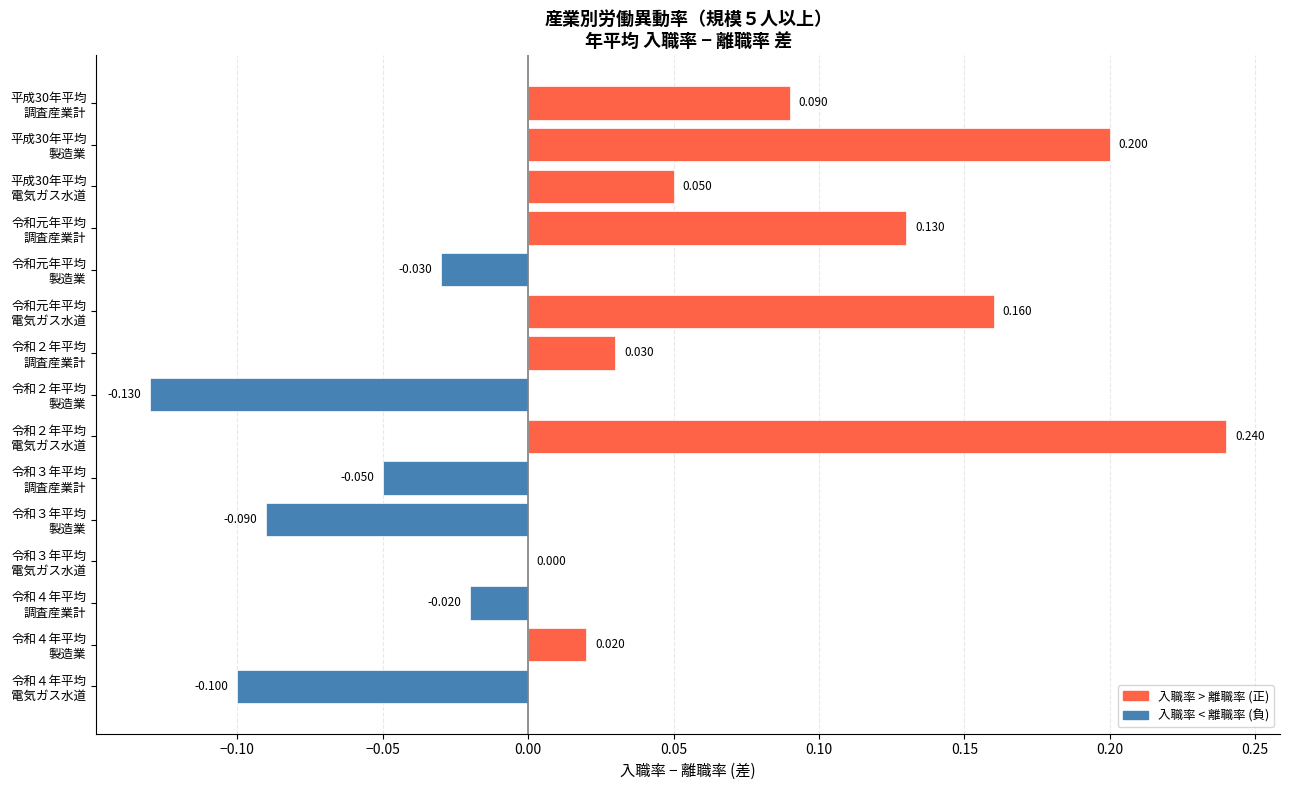

Count the number of data series in this chart.

1